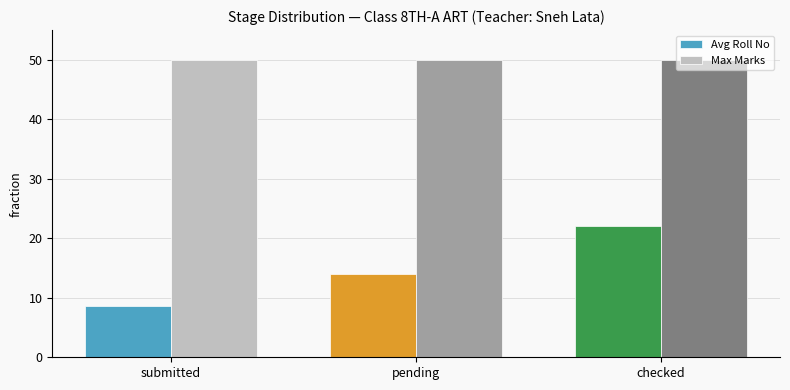

Which category has the highest value in the Avg Roll No series?

checked